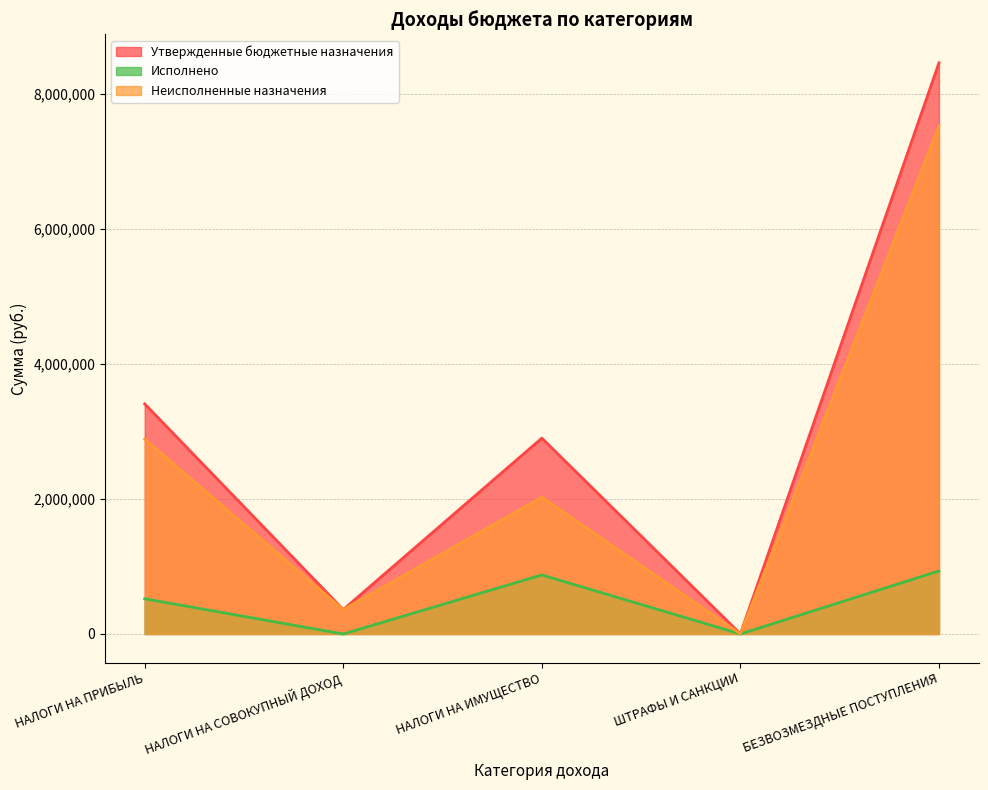

At НАЛОГИ НА ИМУЩЕСТВО, list the series in order from smallest to largest.

Исполнено, Неисполненные назначения, Утвержденные бюджетные назначения